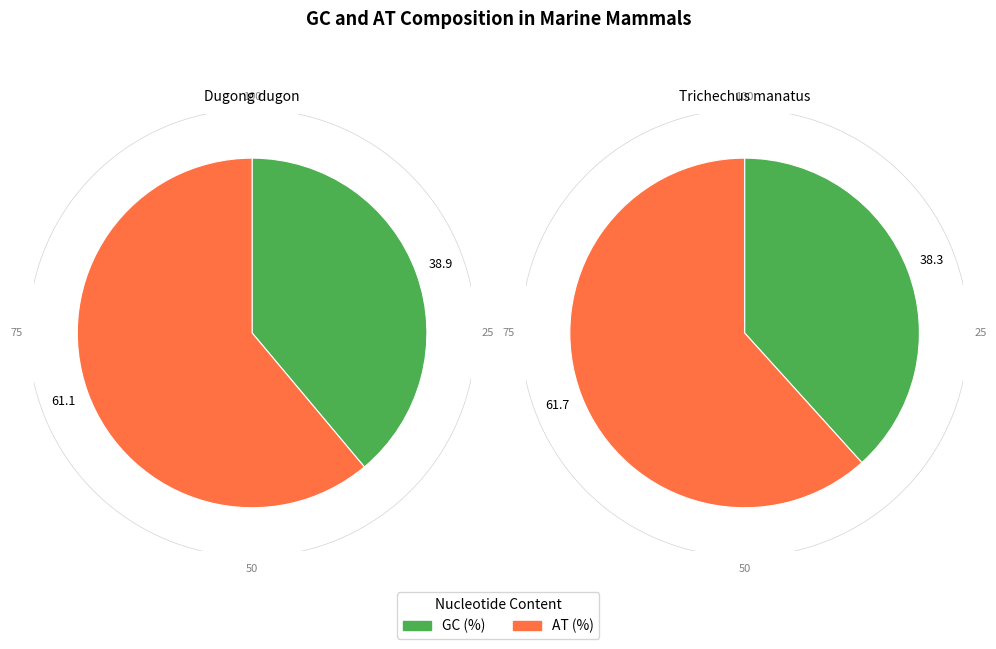

Does Trichechus manatus account for over 50% of the chart?

No